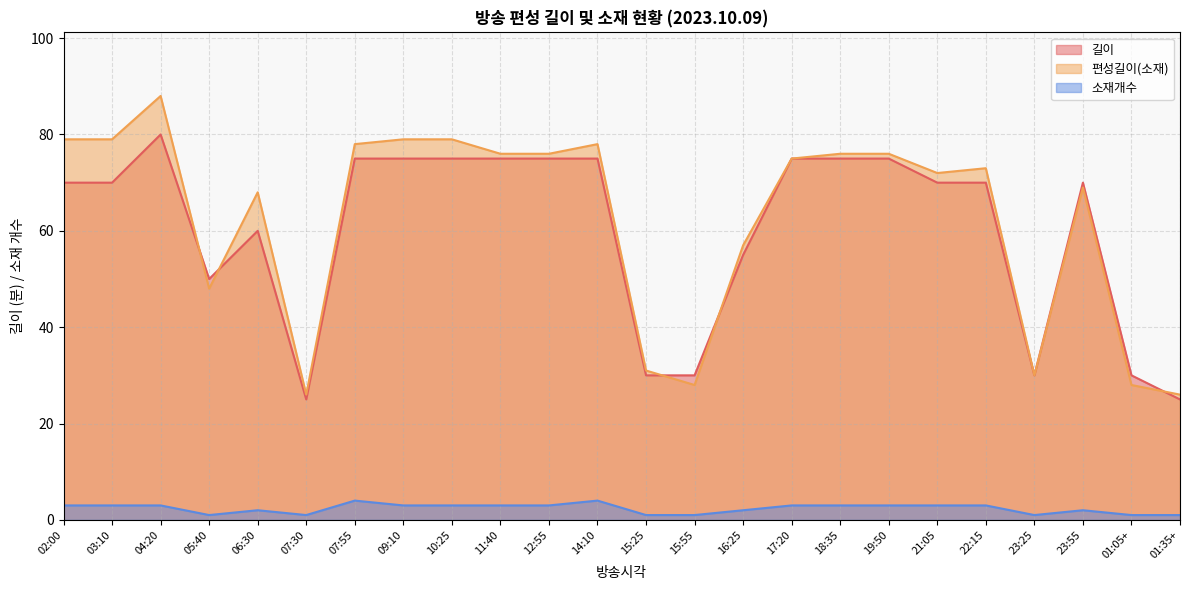

What is the total value across all series at 18:35?

154